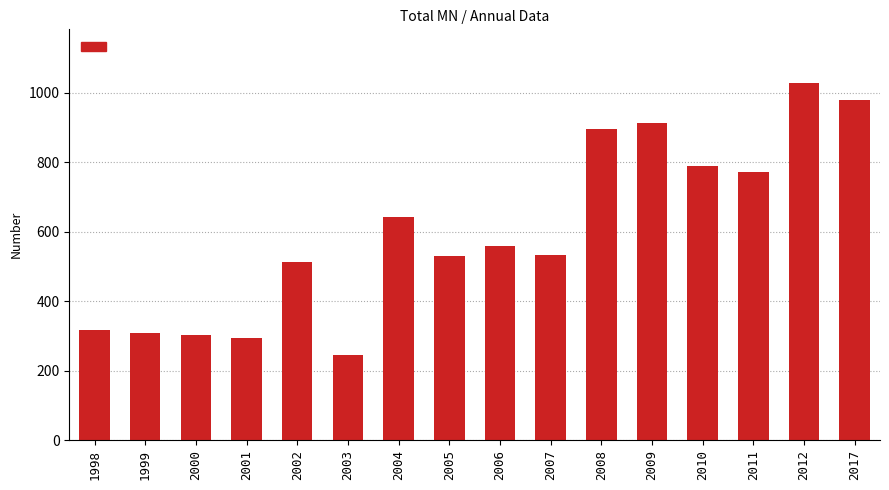

The value at 2000 is 303. True or false?

True